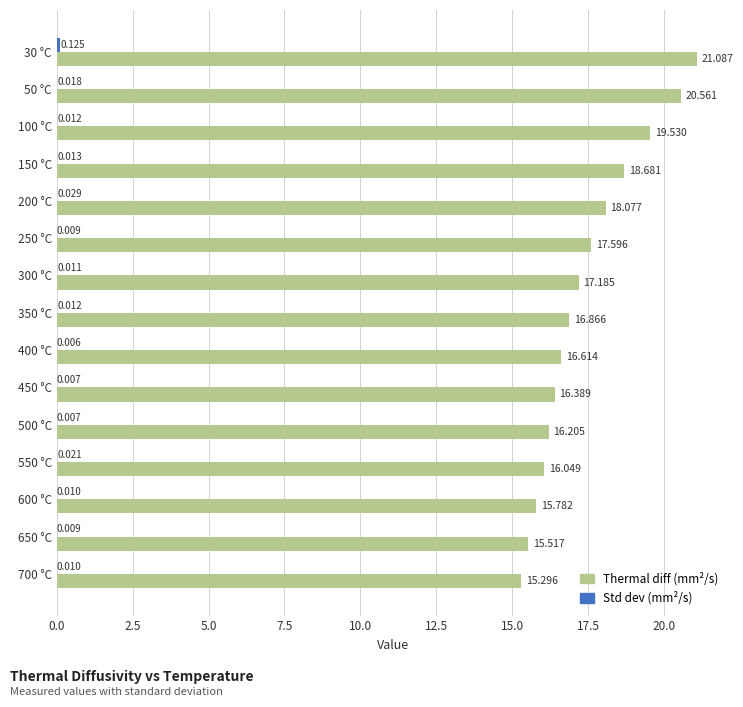

Count the number of data series in this chart.

2